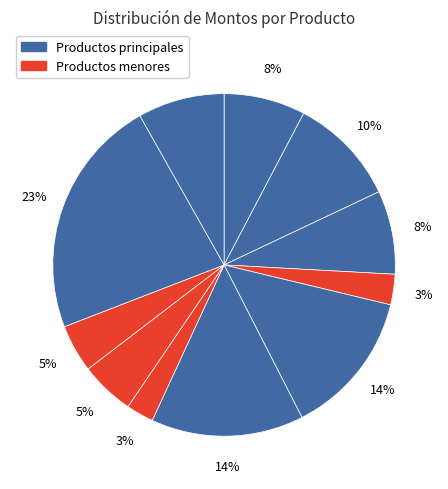

How many segments does this pie chart have?

11